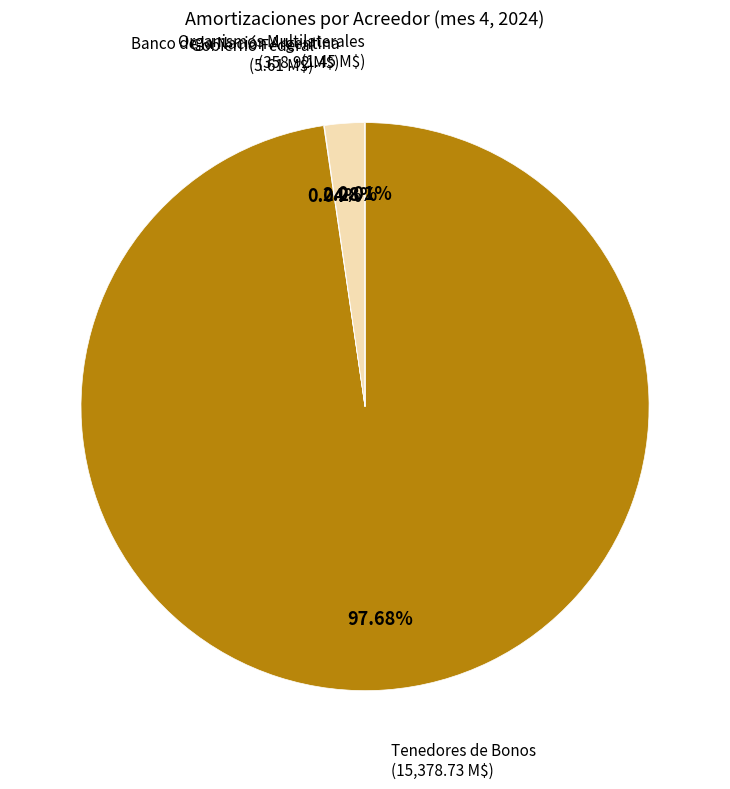

To the nearest percent, what is the difference between the largest and smallest slice percentages?

98%